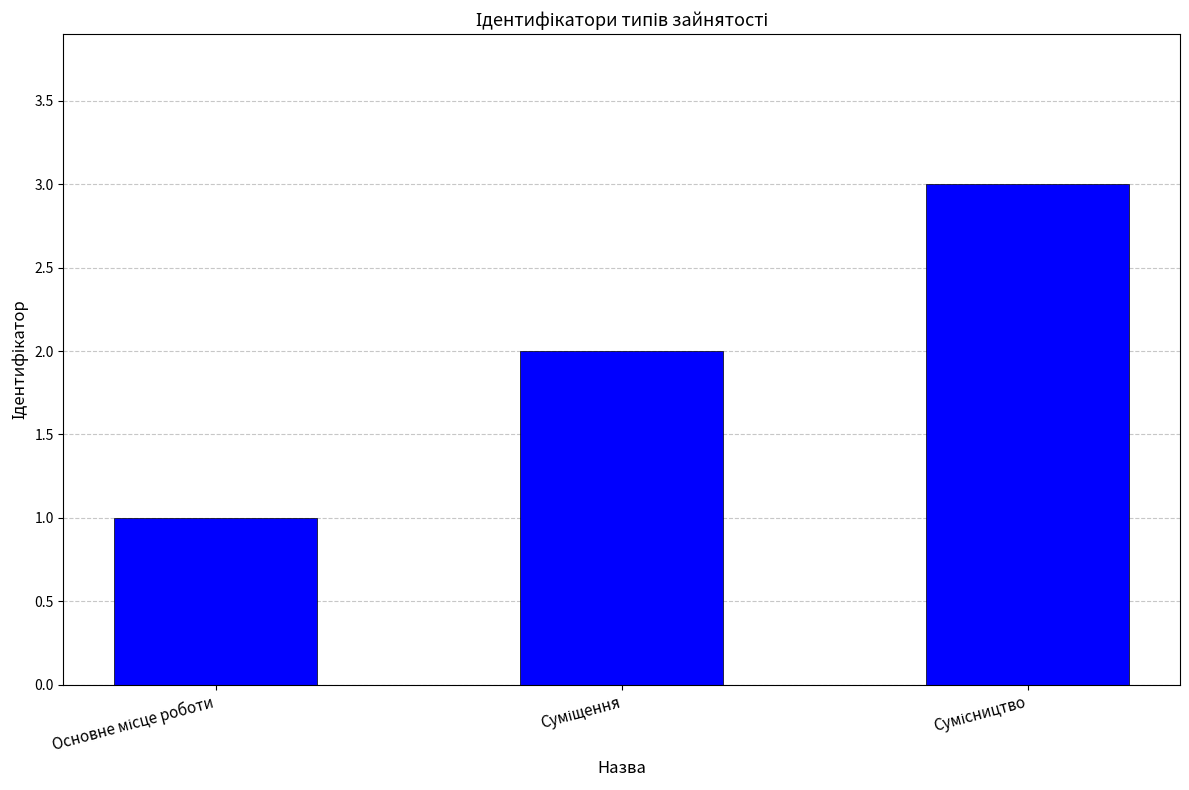

How many values are between 1 and 3?

3